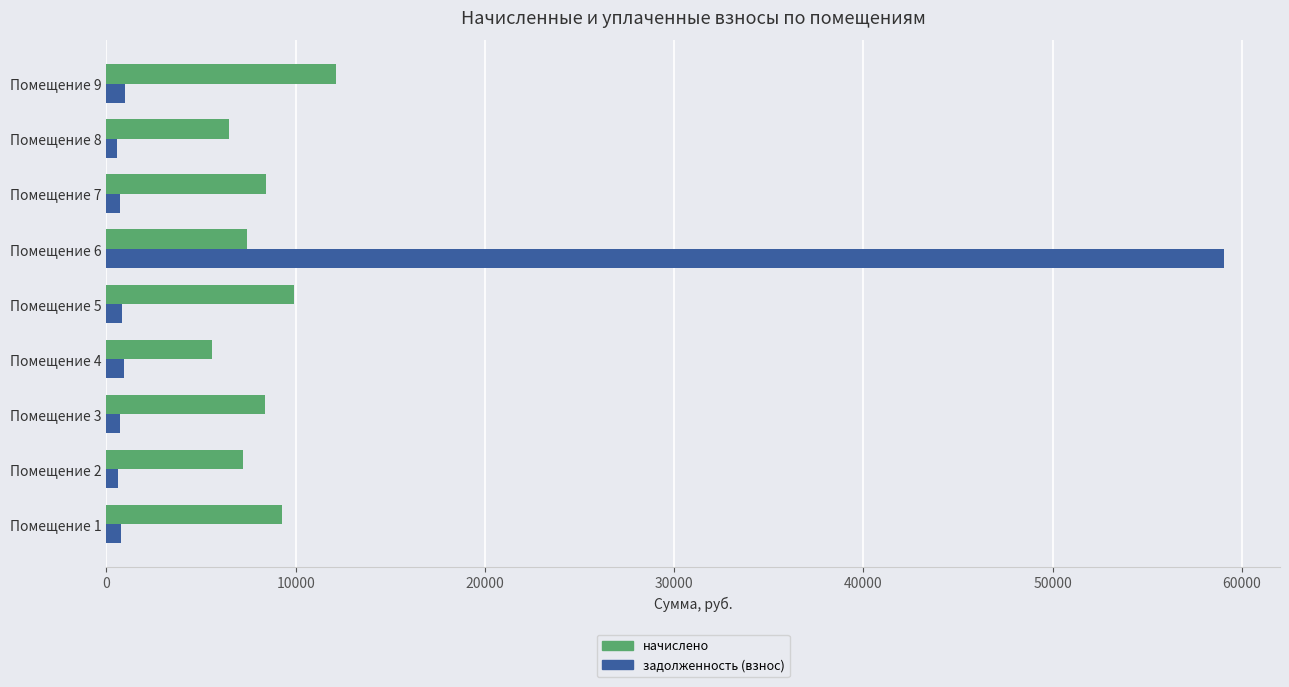

List the series in order of their overall mean, highest first.

начислено, задолженность (взнос)